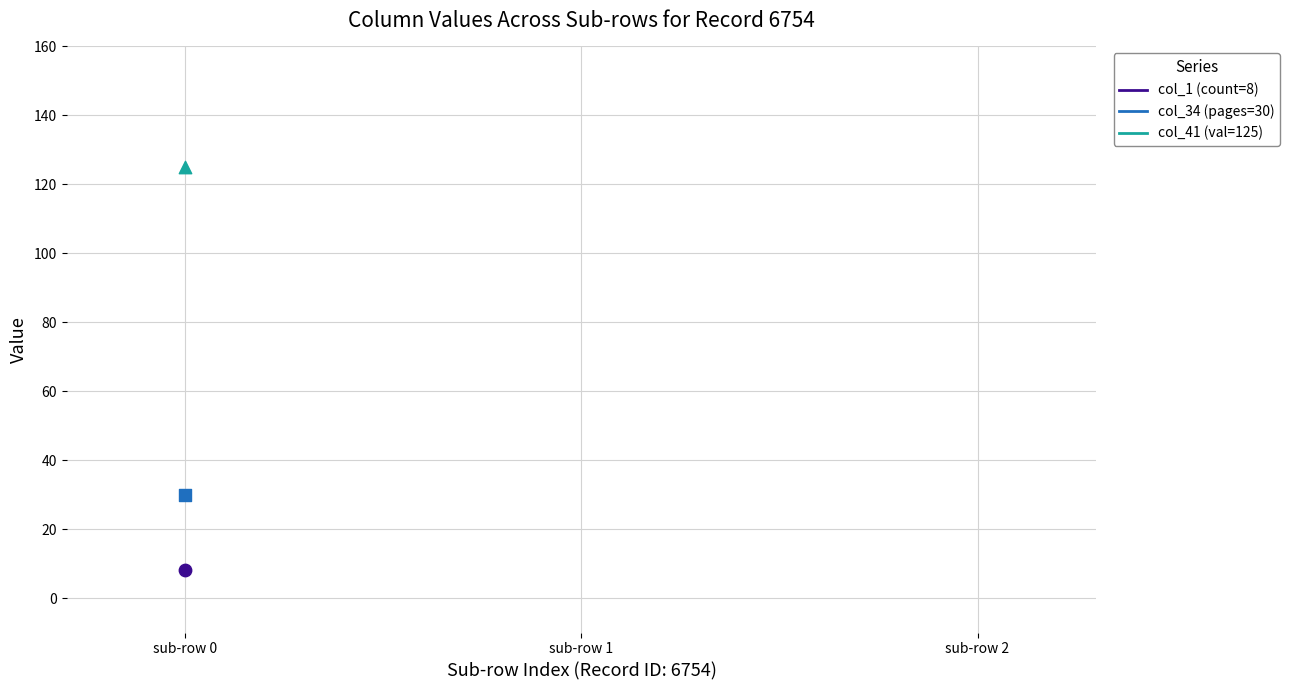

At how many categories does at least one series exceed 36?

1